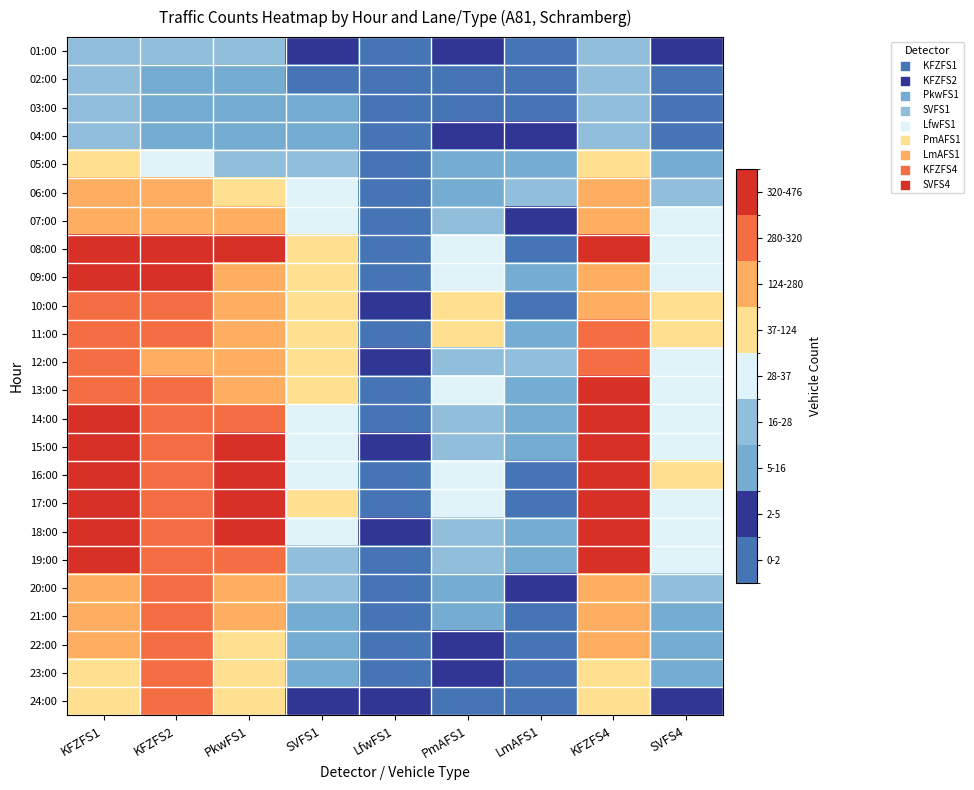

Reading left to right, extract all data points from this chart.

01:00: KFZFS1=24	KFZFS2=21	PkwFS1=19	SVFS1=4	LfwFS1=0	PmAFS1=3	LmAFS1=0	KFZFS4=25	SVFS4=3
02:00: KFZFS1=16	KFZFS2=8	PkwFS1=14	SVFS1=2	LfwFS1=0	PmAFS1=1	LmAFS1=0	KFZFS4=22	SVFS4=1
03:00: KFZFS1=17	KFZFS2=8	PkwFS1=9	SVFS1=5	LfwFS1=0	PmAFS1=2	LmAFS1=2	KFZFS4=19	SVFS4=1
04:00: KFZFS1=20	KFZFS2=14	PkwFS1=10	SVFS1=8	LfwFS1=0	PmAFS1=3	LmAFS1=3	KFZFS4=22	SVFS4=2
05:00: KFZFS1=48	KFZFS2=32	PkwFS1=20	SVFS1=23	LfwFS1=0	PmAFS1=9	LmAFS1=13	KFZFS4=66	SVFS4=5
06:00: KFZFS1=127	KFZFS2=125	PkwFS1=89	SVFS1=30	LfwFS1=1	PmAFS1=8	LmAFS1=16	KFZFS4=158	SVFS4=17
07:00: KFZFS1=223	KFZFS2=205	PkwFS1=168	SVFS1=37	LfwFS1=0	PmAFS1=22	LmAFS1=4	KFZFS4=276	SVFS4=31
08:00: KFZFS1=437	KFZFS2=435	PkwFS1=358	SVFS1=43	LfwFS1=2	PmAFS1=36	LmAFS1=2	KFZFS4=367	SVFS4=30
09:00: KFZFS1=358	KFZFS2=379	PkwFS1=274	SVFS1=42	LfwFS1=1	PmAFS1=30	LmAFS1=5	KFZFS4=262	SVFS4=30
10:00: KFZFS1=312	KFZFS2=292	PkwFS1=236	SVFS1=46	LfwFS1=3	PmAFS1=41	LmAFS1=0	KFZFS4=278	SVFS4=42
11:00: KFZFS1=298	KFZFS2=286	PkwFS1=225	SVFS1=47	LfwFS1=1	PmAFS1=41	LmAFS1=6	KFZFS4=307	SVFS4=40
12:00: KFZFS1=292	KFZFS2=266	PkwFS1=210	SVFS1=46	LfwFS1=4	PmAFS1=17	LmAFS1=26	KFZFS4=314	SVFS4=37
13:00: KFZFS1=314	KFZFS2=312	PkwFS1=250	SVFS1=38	LfwFS1=1	PmAFS1=29	LmAFS1=7	KFZFS4=353	SVFS4=33
14:00: KFZFS1=376	KFZFS2=312	PkwFS1=300	SVFS1=37	LfwFS1=2	PmAFS1=28	LmAFS1=5	KFZFS4=345	SVFS4=34
15:00: KFZFS1=403	KFZFS2=312	PkwFS1=335	SVFS1=34	LfwFS1=3	PmAFS1=23	LmAFS1=5	KFZFS4=324	SVFS4=34
16:00: KFZFS1=446	KFZFS2=312	PkwFS1=369	SVFS1=37	LfwFS1=2	PmAFS1=33	LmAFS1=2	KFZFS4=369	SVFS4=42
17:00: KFZFS1=476	KFZFS2=312	PkwFS1=406	SVFS1=38	LfwFS1=2	PmAFS1=34	LmAFS1=2	KFZFS4=446	SVFS4=36
18:00: KFZFS1=443	KFZFS2=312	PkwFS1=374	SVFS1=34	LfwFS1=3	PmAFS1=19	LmAFS1=6	KFZFS4=458	SVFS4=36
19:00: KFZFS1=355	KFZFS2=312	PkwFS1=297	SVFS1=26	LfwFS1=0	PmAFS1=19	LmAFS1=5	KFZFS4=355	SVFS4=29
20:00: KFZFS1=246	KFZFS2=312	PkwFS1=204	SVFS1=20	LfwFS1=0	PmAFS1=12	LmAFS1=4	KFZFS4=209	SVFS4=18
21:00: KFZFS1=152	KFZFS2=312	PkwFS1=130	SVFS1=10	LfwFS1=0	PmAFS1=5	LmAFS1=2	KFZFS4=153	SVFS4=13
22:00: KFZFS1=127	KFZFS2=312	PkwFS1=115	SVFS1=5	LfwFS1=0	PmAFS1=3	LmAFS1=1	KFZFS4=136	SVFS4=6
23:00: KFZFS1=112	KFZFS2=312	PkwFS1=105	SVFS1=5	LfwFS1=0	PmAFS1=3	LmAFS1=1	KFZFS4=90	SVFS4=5
24:00: KFZFS1=55	KFZFS2=312	PkwFS1=47	SVFS1=3	LfwFS1=3	PmAFS1=1	LmAFS1=1	KFZFS4=45	SVFS4=4